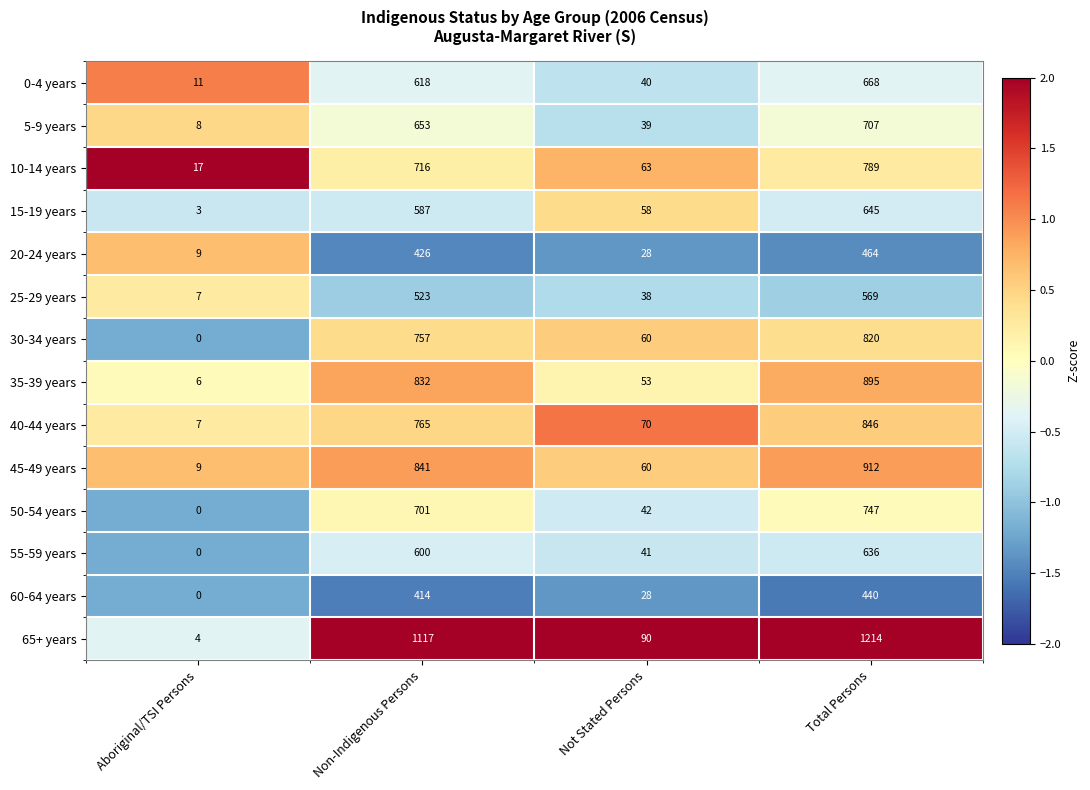

What is the difference between the 55-59 years values at Total Persons and Aboriginal/TSI Persons?

636